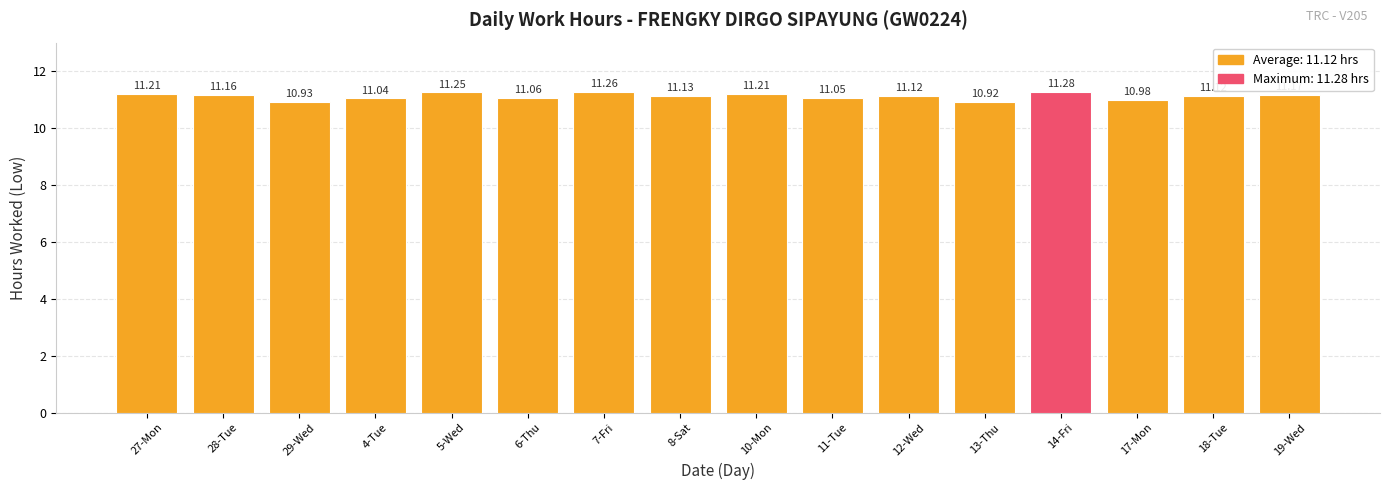

Approximately how many times larger is the value at 10-Mon compared to 28-Tue?

1.0